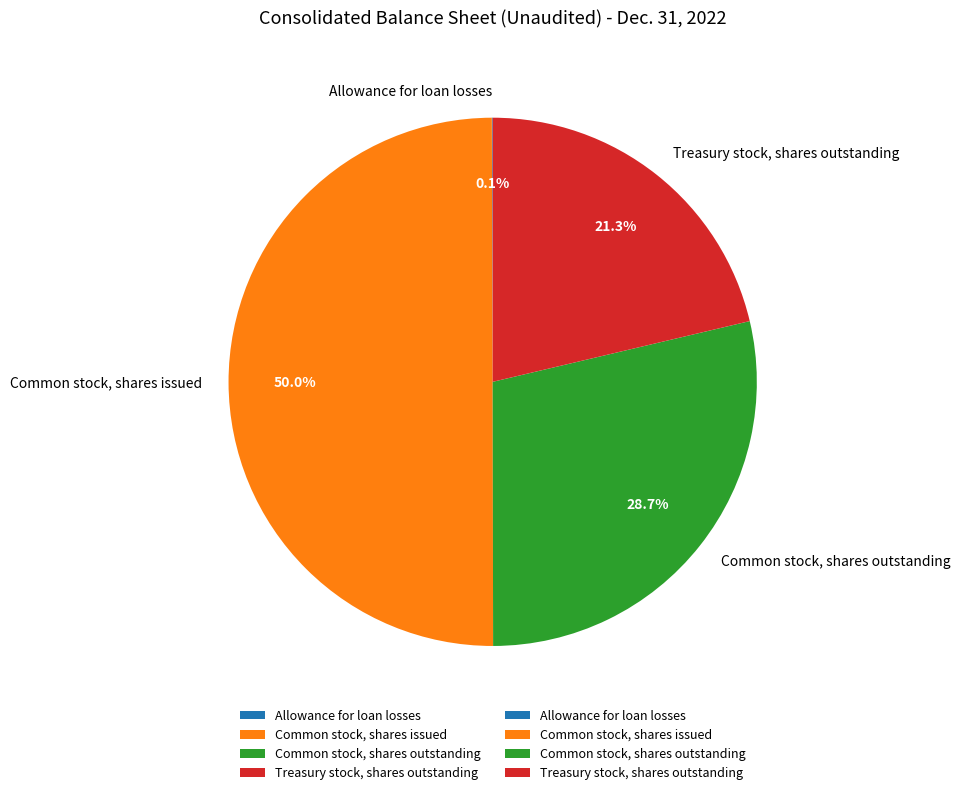

Combined, what portion of the pie is Common stock, shares outstanding and Common stock, shares issued?

78.6%